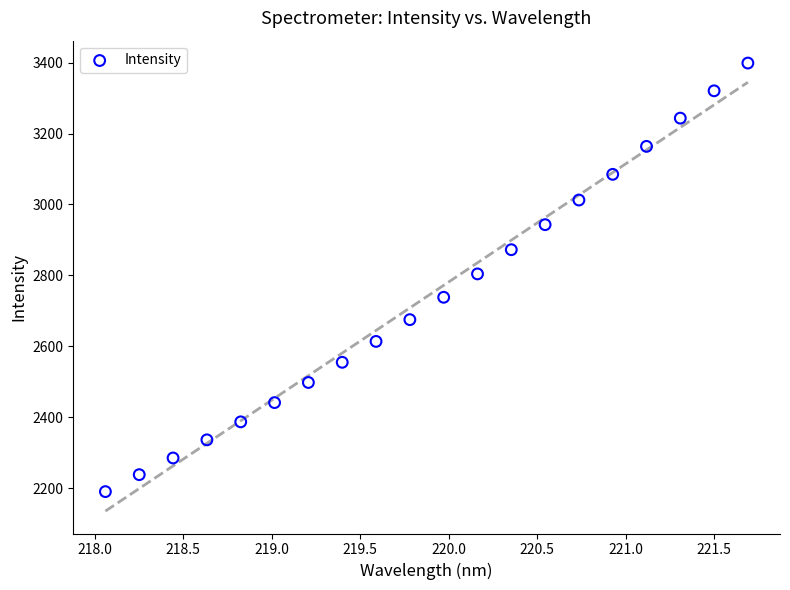

What is the range of Y values (max minus min)?

1208.7